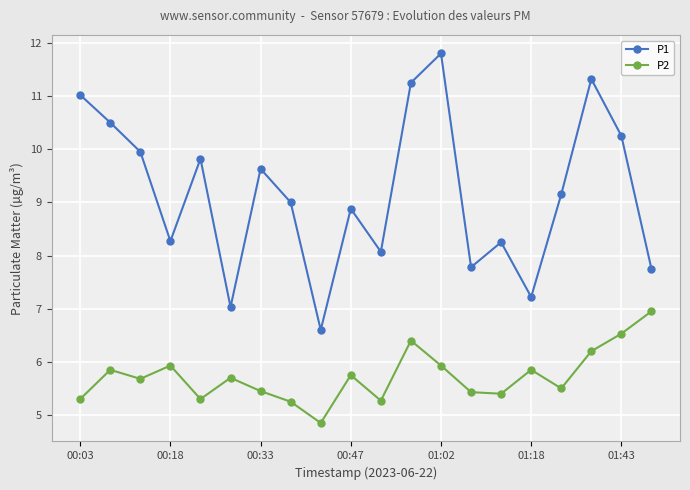

True or false: P1 and P2 cross at least once.

False